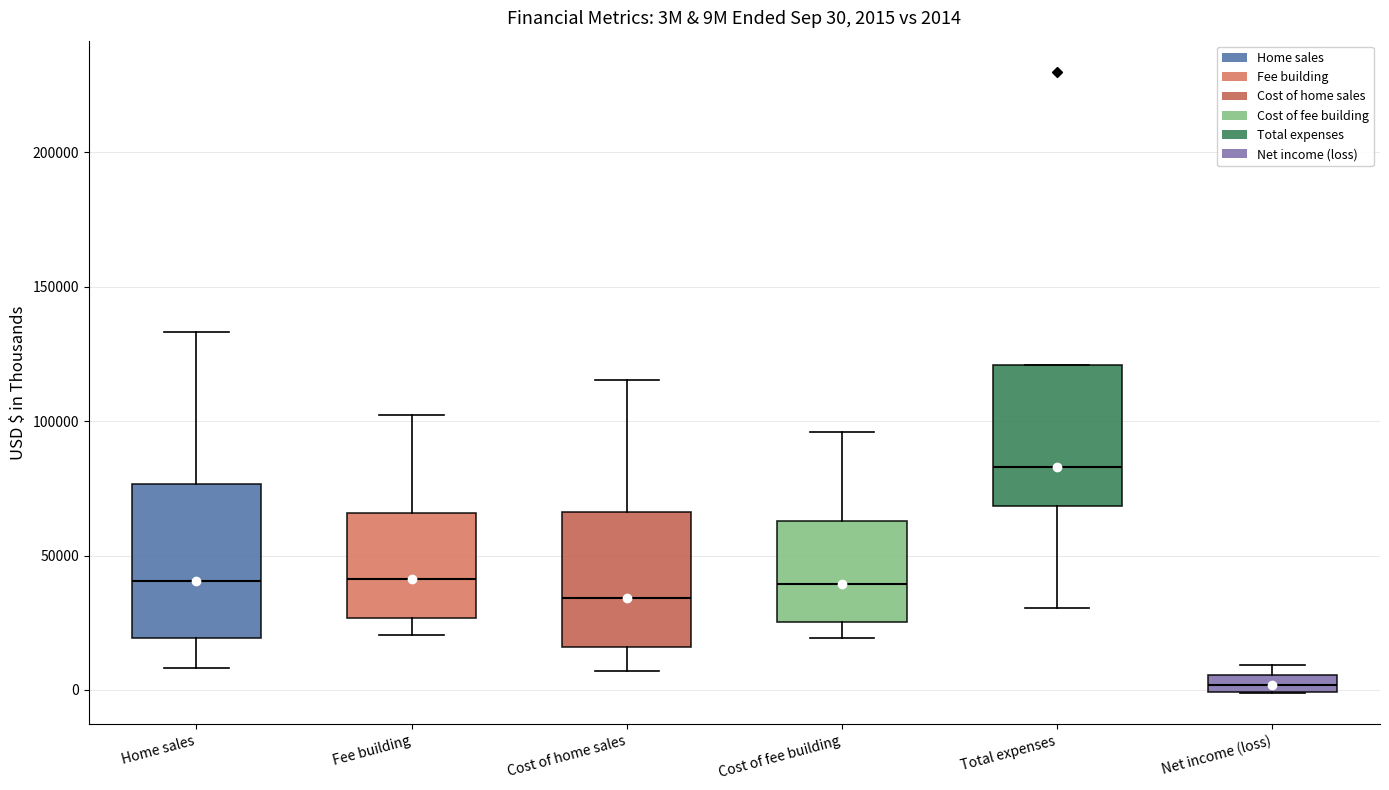

Which box's median line is the highest?

Total expenses